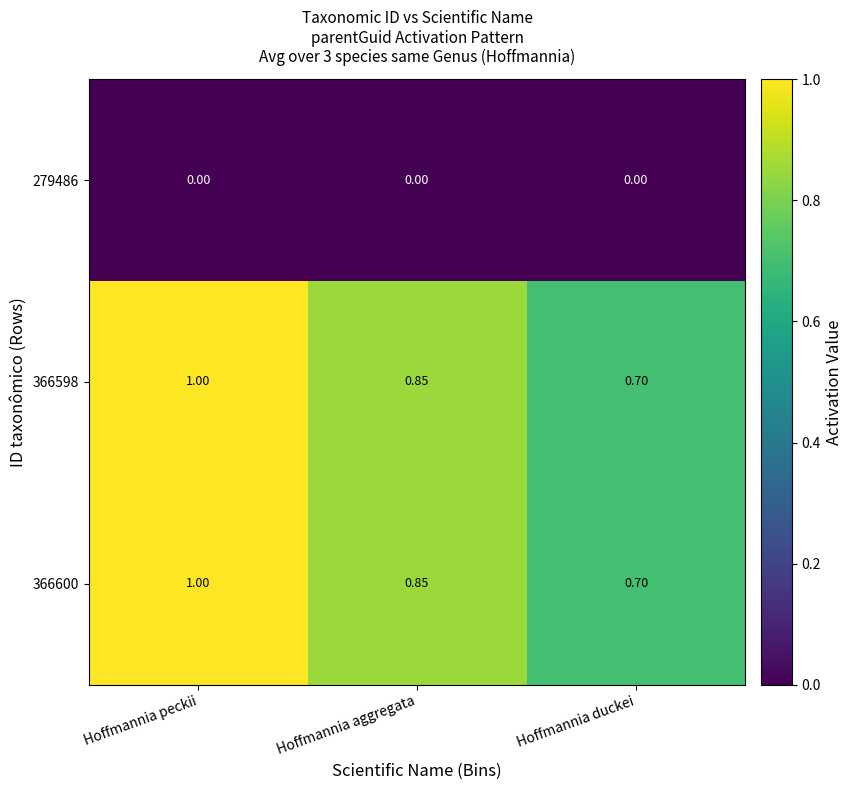

At how many categories does at least one series exceed 0?

3